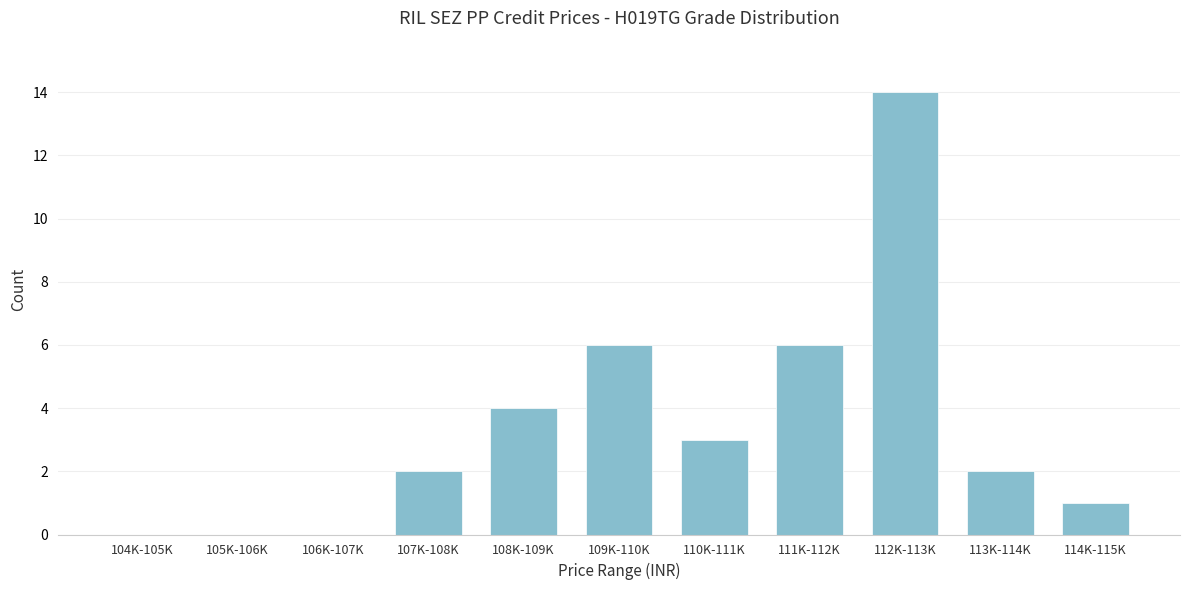

Reading left to right, list all the values displayed in this chart.

104K-105K=0	105K-106K=0	106K-107K=0	107K-108K=2	108K-109K=4	109K-110K=6	110K-111K=3	111K-112K=6	112K-113K=14	113K-114K=2	114K-115K=1